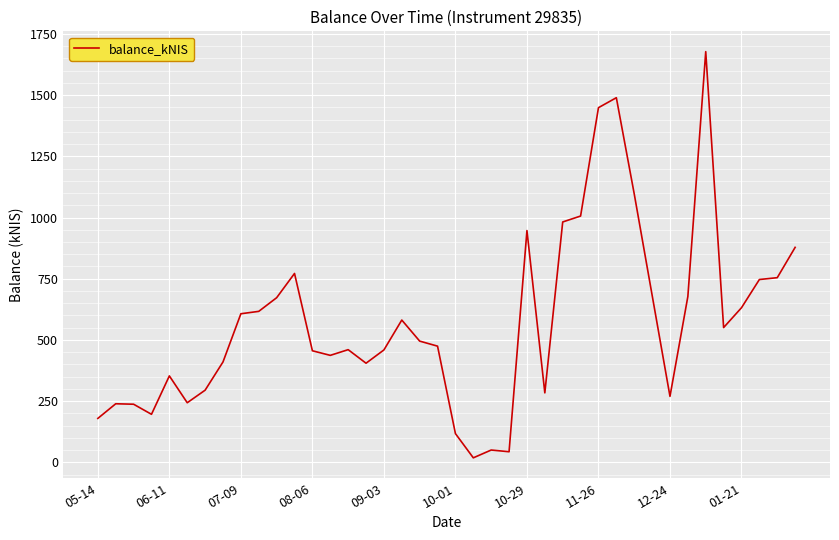

What is the greatest value displayed?

1677.2